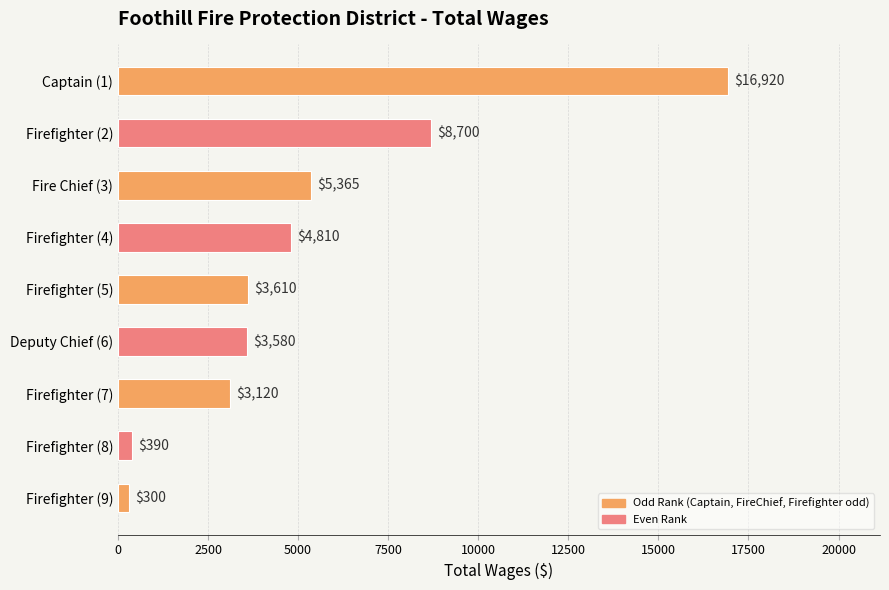

How many data points does each series have?

9